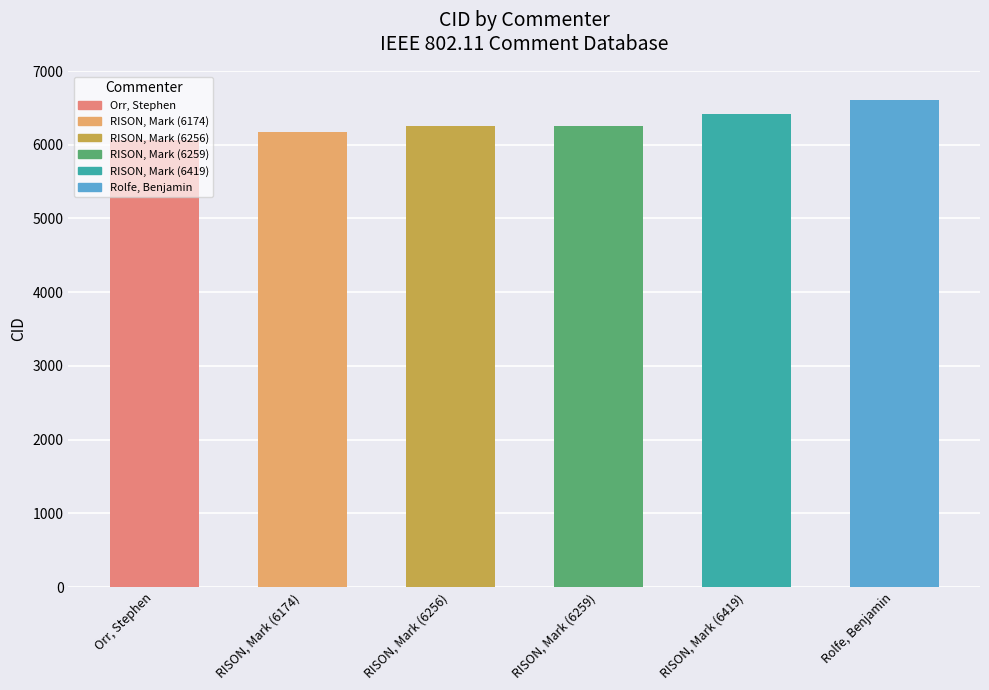

Between RISON, Mark (6174) and RISON, Mark (6419), which is larger?

RISON, Mark (6419)